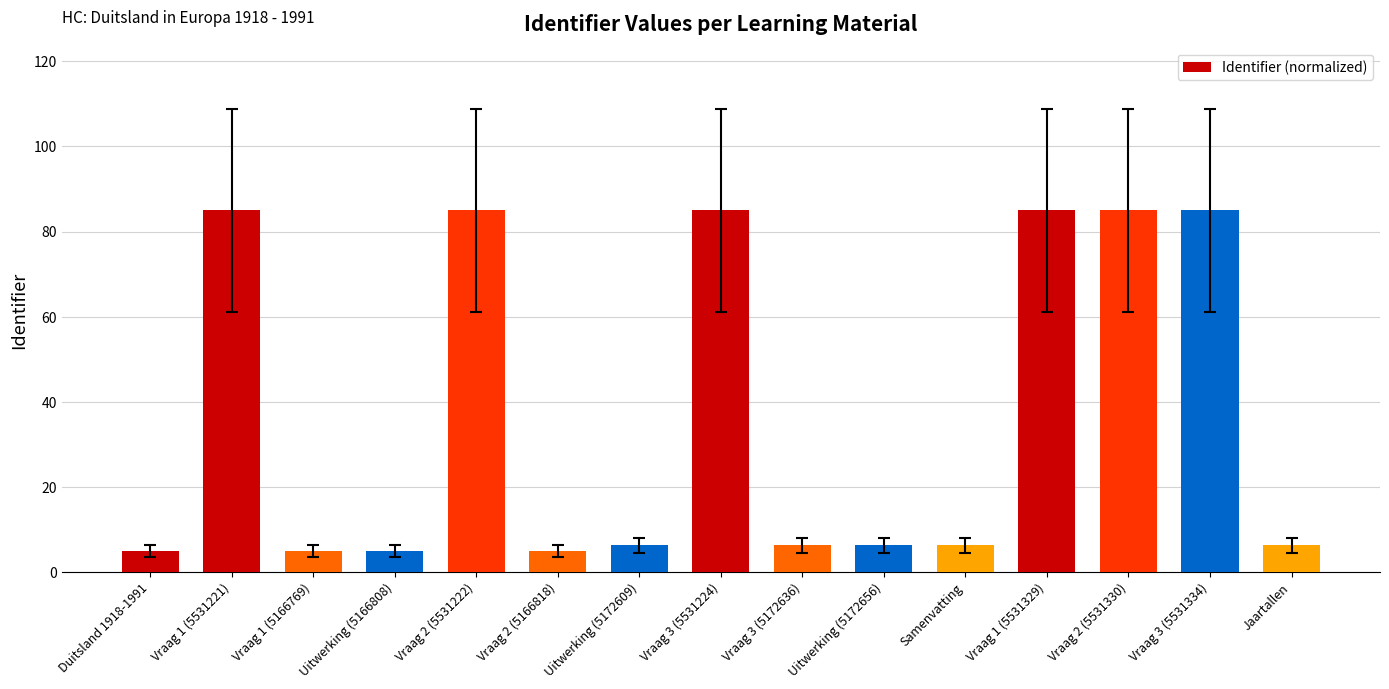

What is the minimum value shown in the chart?

5.0